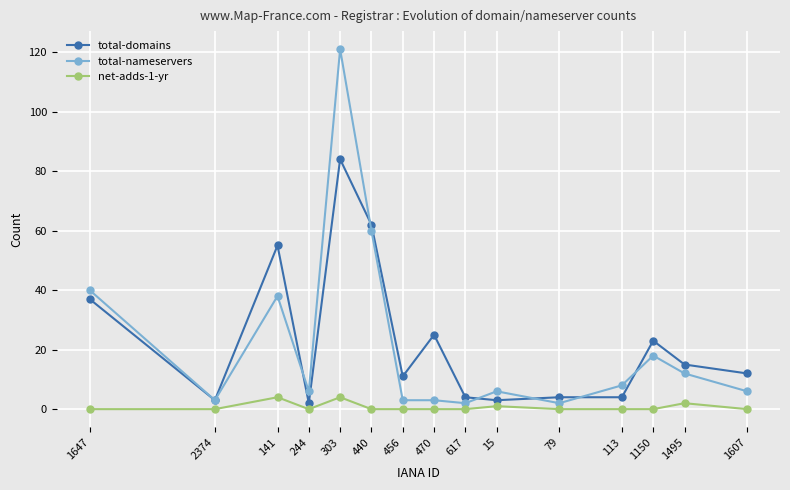

Rank the series at 440 from highest to lowest value.

total-domains, total-nameservers, net-adds-1-yr